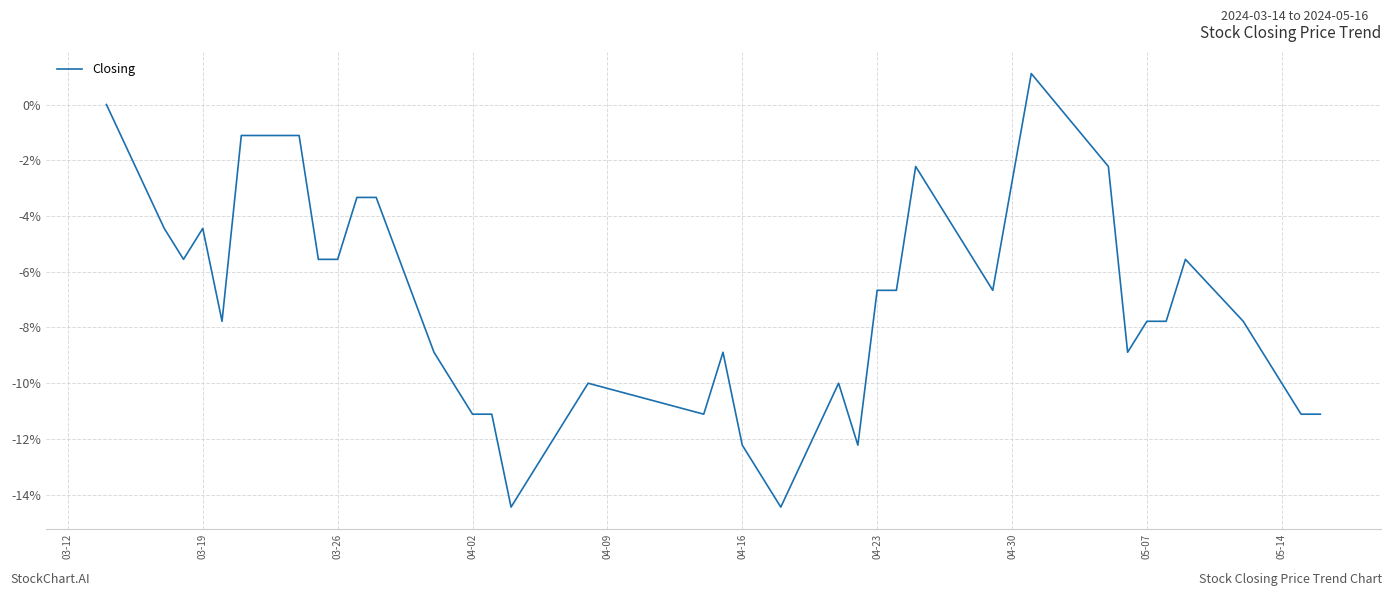

What is the smallest value displayed?

-14.4